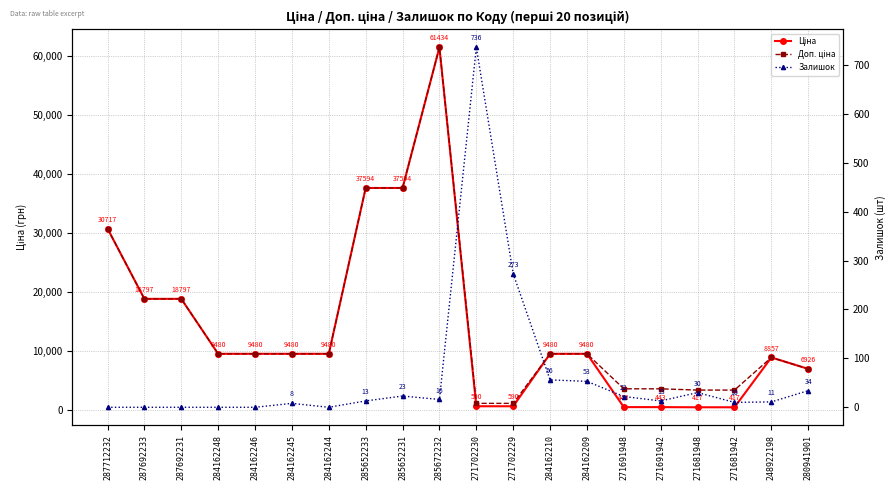

At how many categories does at least one series exceed 27405?

4